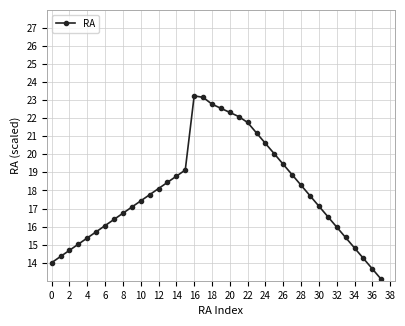

How many data points does each series have?

39